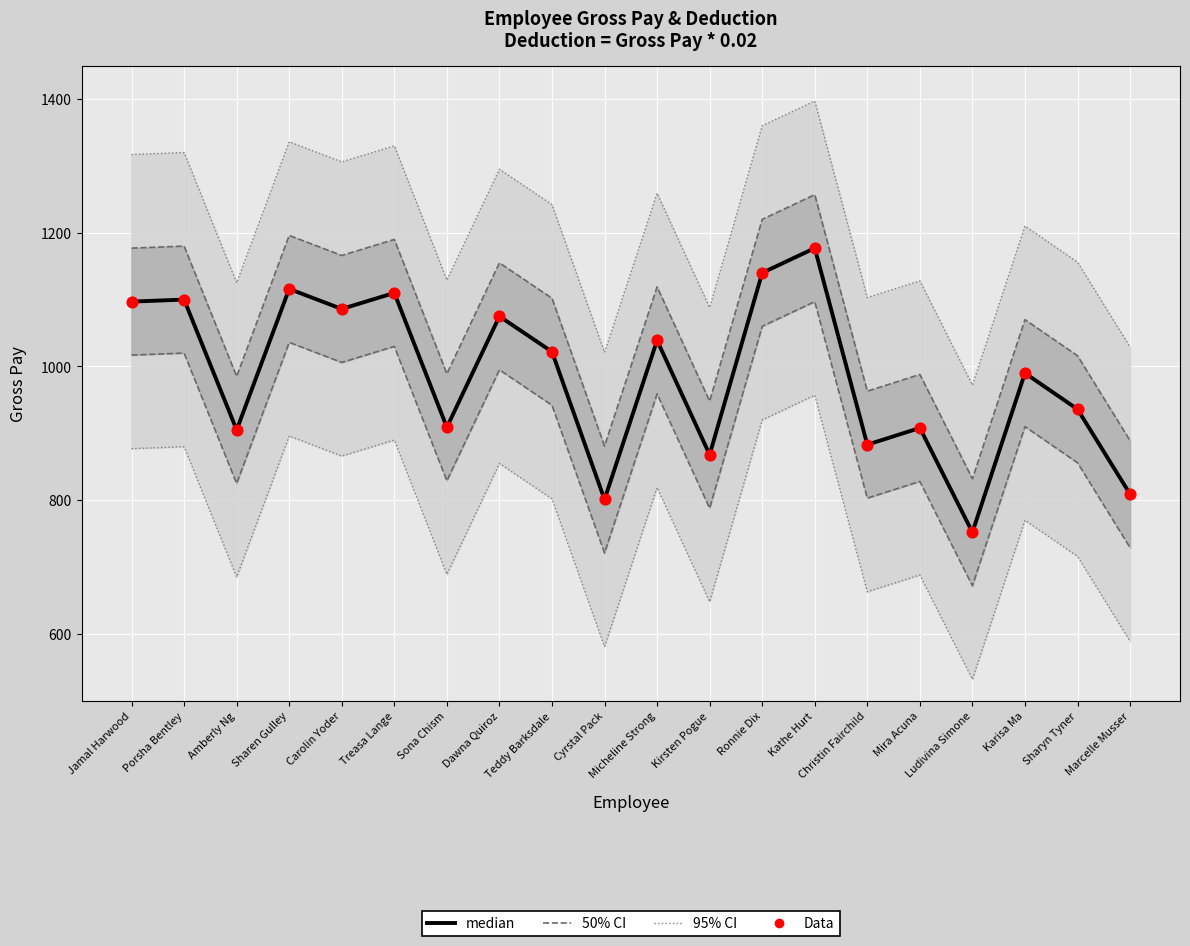

What are all the series names shown in the legend?

95% CI, 50% CI, median, Data